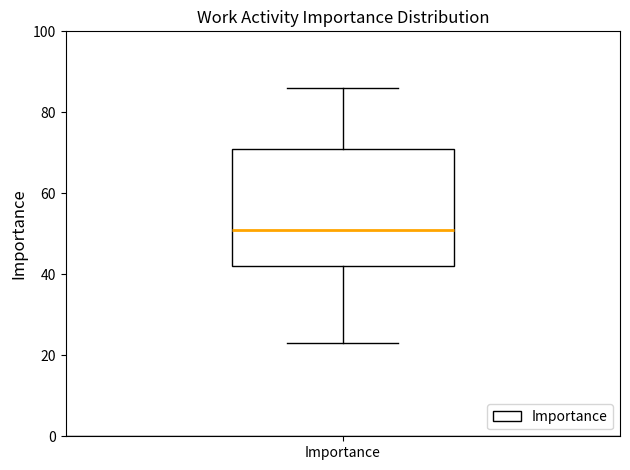

Where does the lower whisker of the box for Importance end on the y-axis? The values are not printed on the chart, so give them approximately, as read against the axis.

24